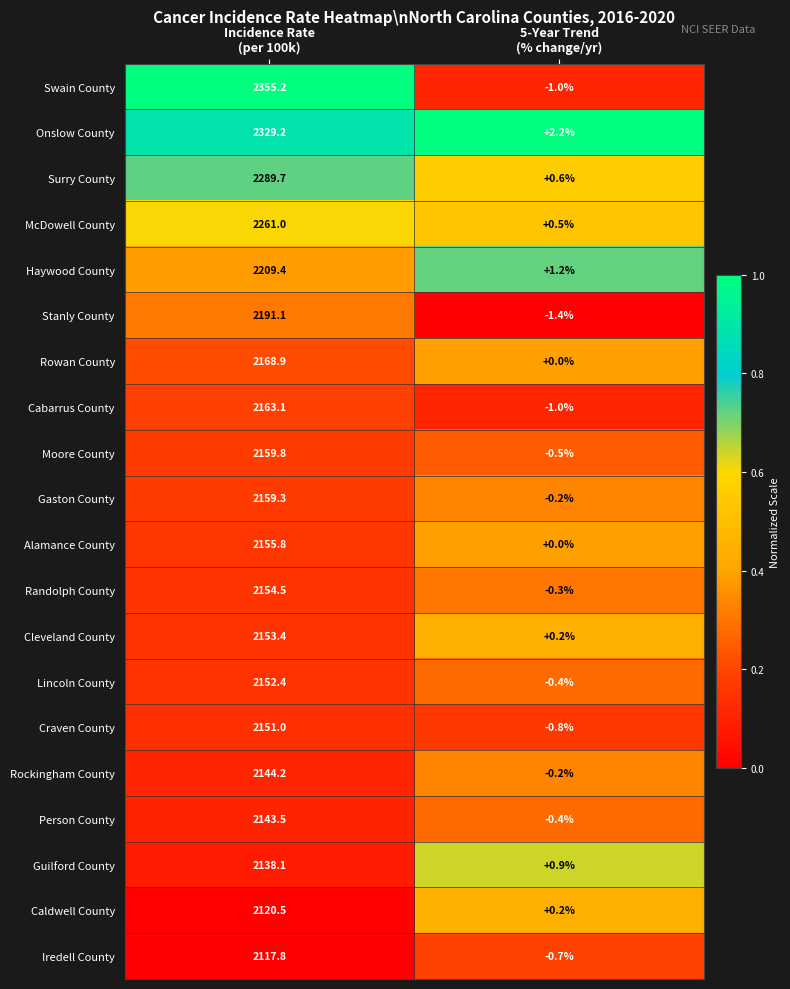

What is the lowest value of the Person County series?

-0.4